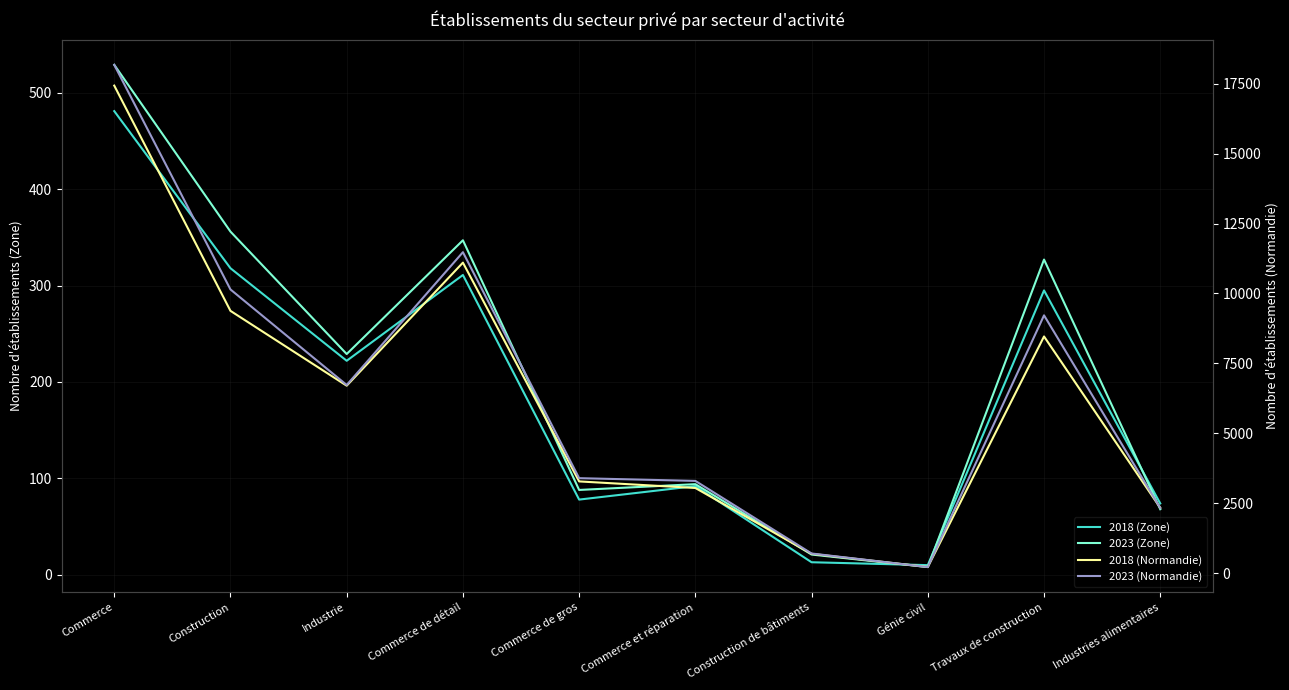

At which category does 2018 (Normandie) reach its first local valley?

Industrie